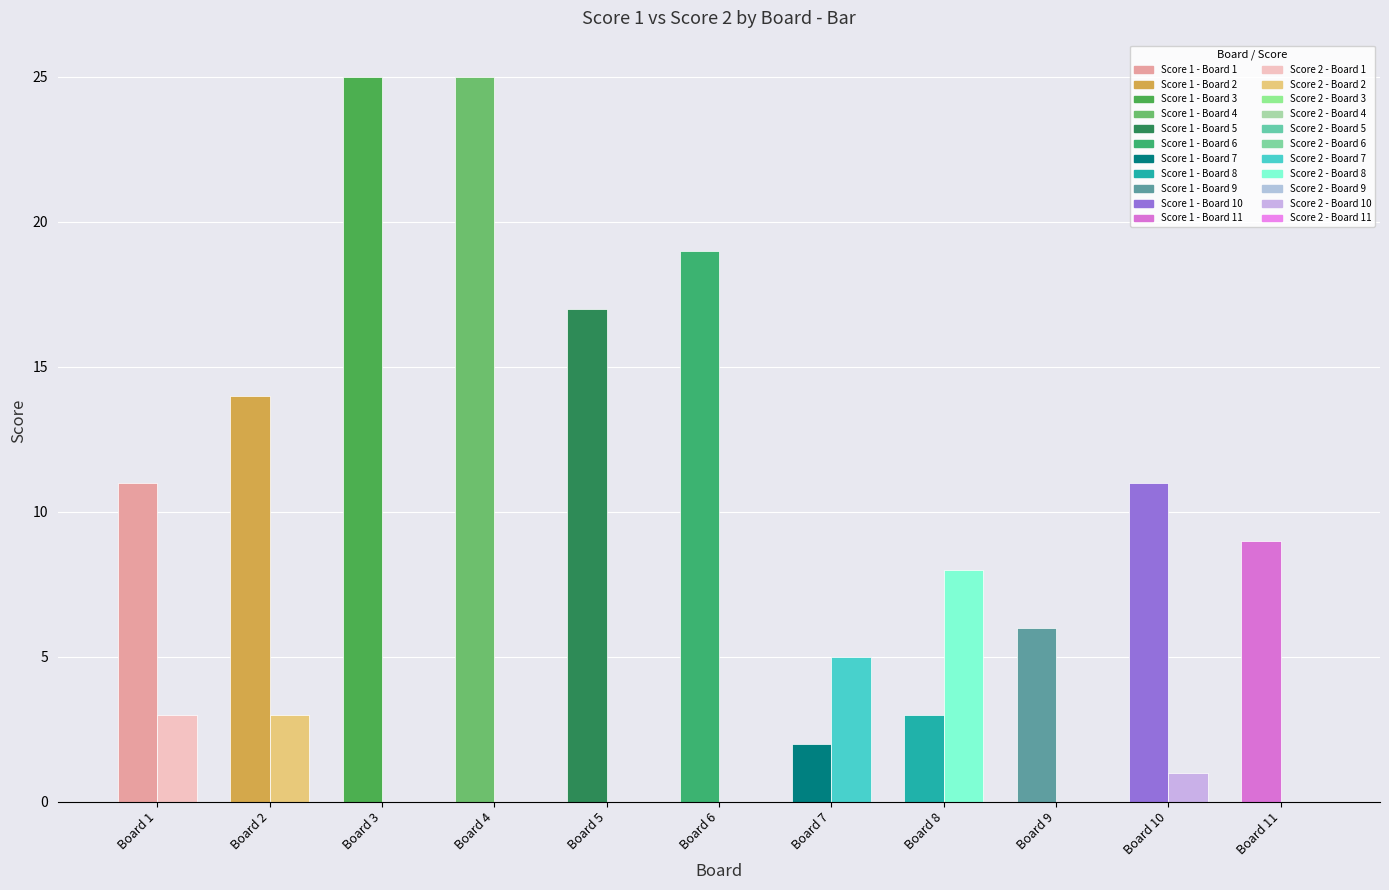

Is it true that Score 2 equals 11 at Board 8?

False